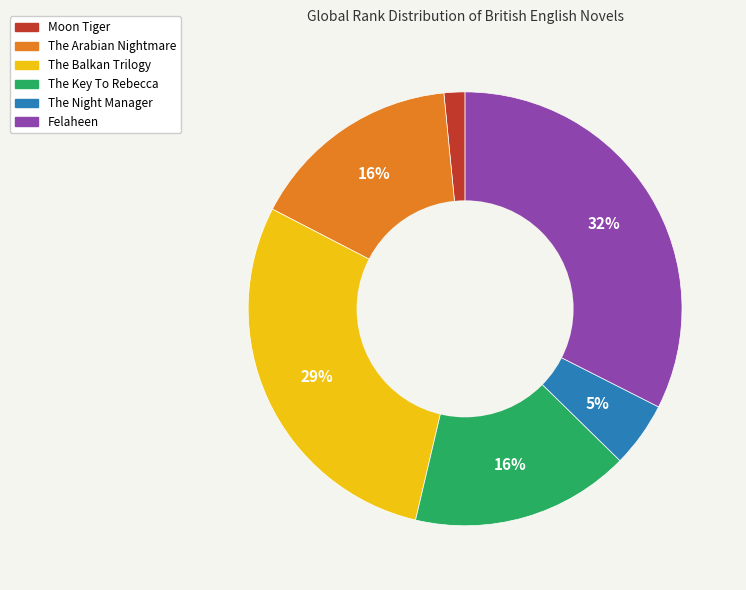

Combined, do The Arabian Nightmare and Felaheen account for over 50%?

No